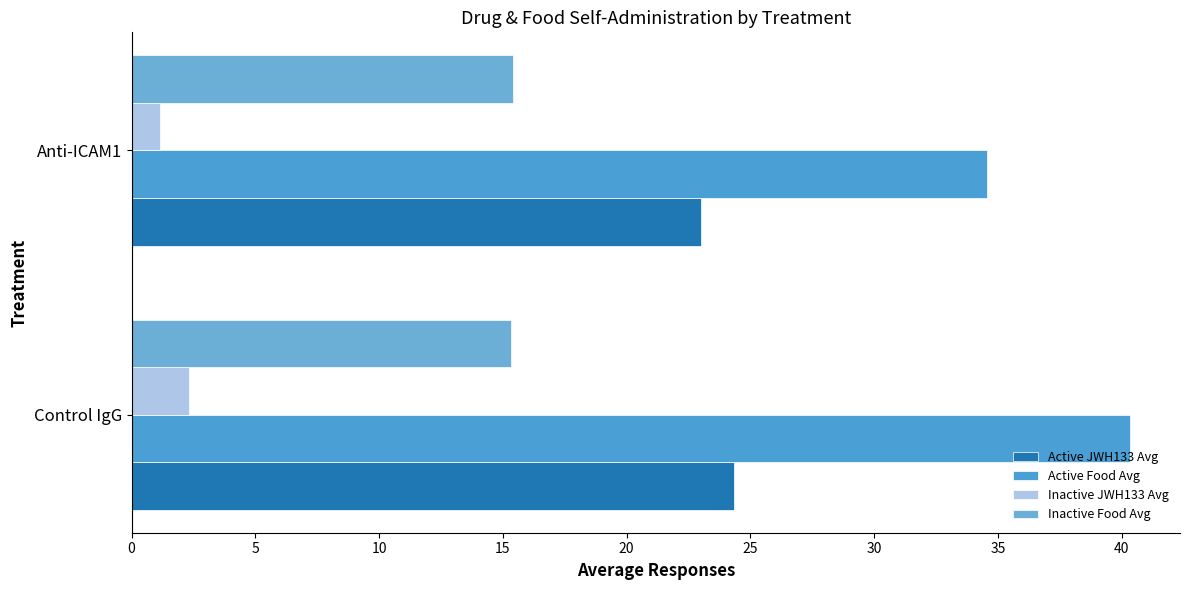

Count the Inactive Food Avg values in the range 15 to 16.

2